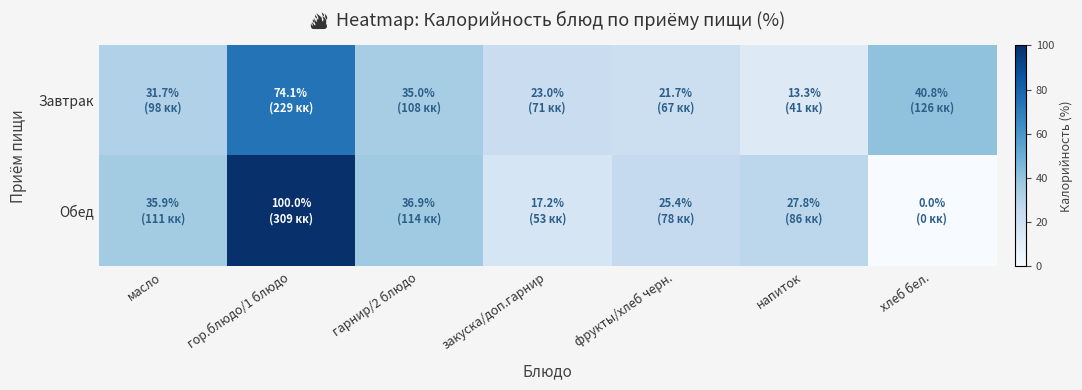

Which series has the largest range (max minus min)?

Обед